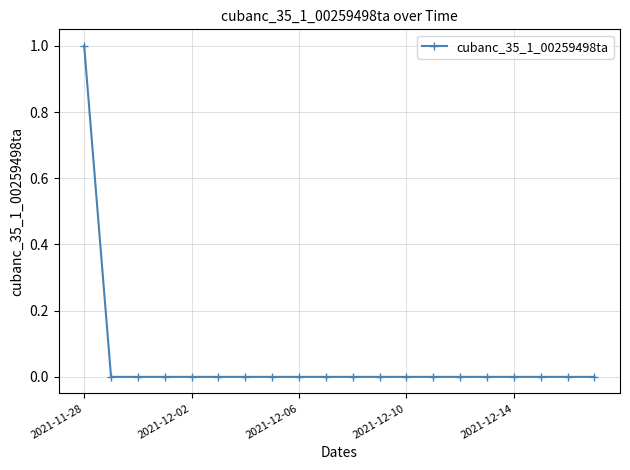

How many lines are shown in the chart?

1